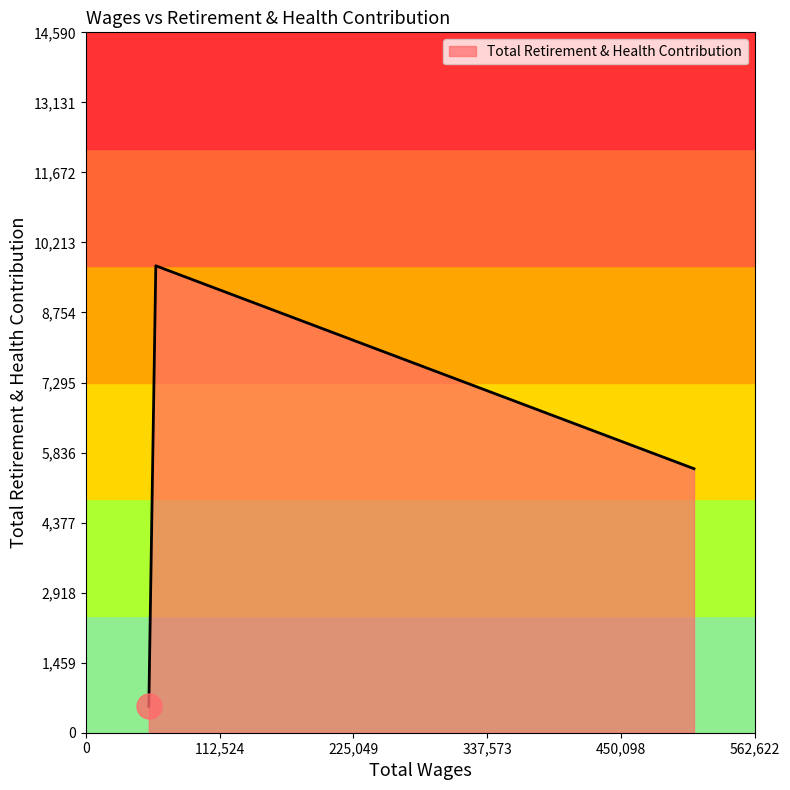

What is the maximum value shown in the chart?

9727